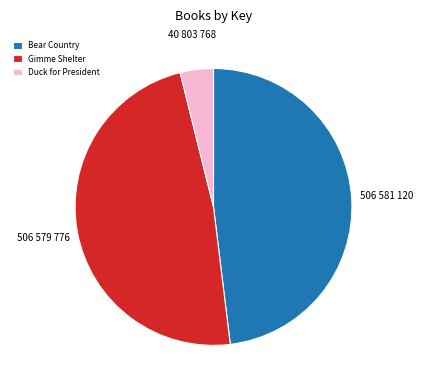

Is it true that Gimme Shelter is 48% of the pie?

True